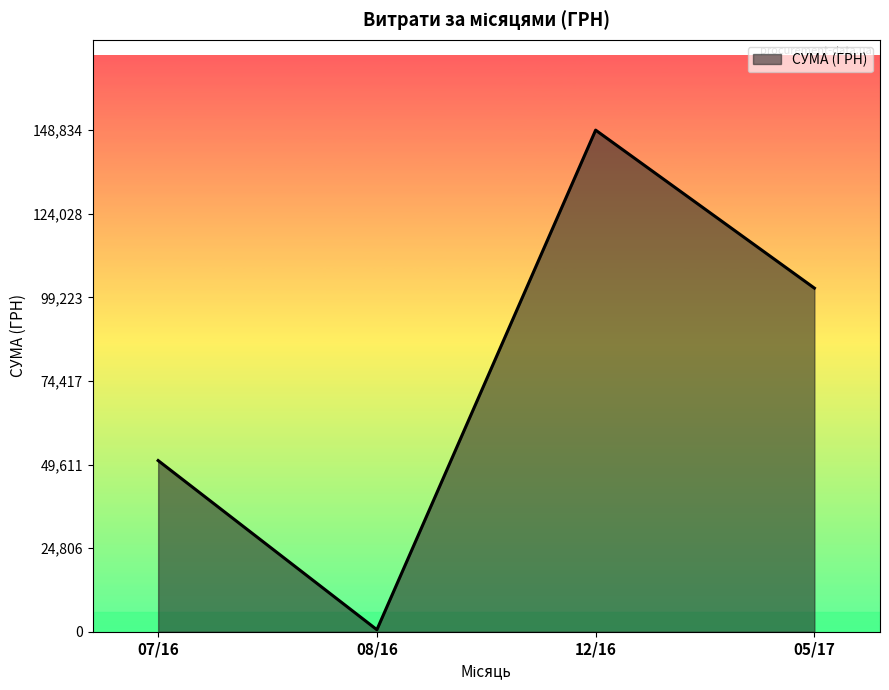

Where is the data nearest to the value 74714?

07/16